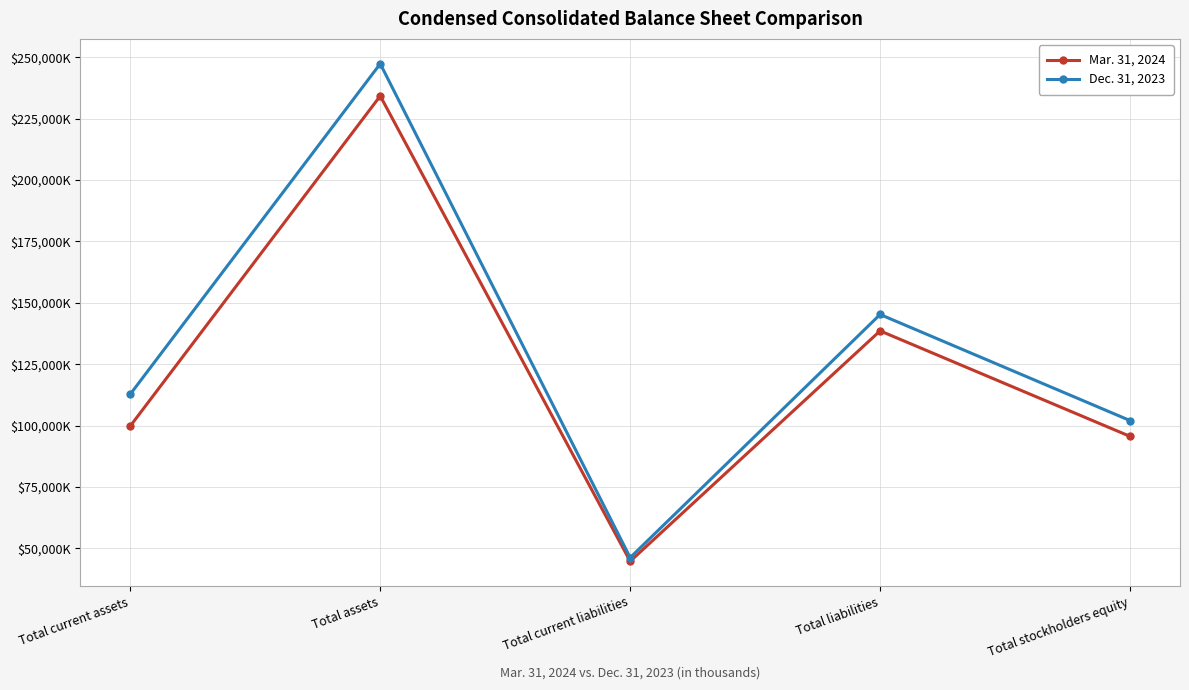

Reading left to right, extract all data points from this chart.

Mar. 31, 2024: 99880	234240	44788	138593	95647
Dec. 31, 2023: 112844	247345	46274	145263	102082